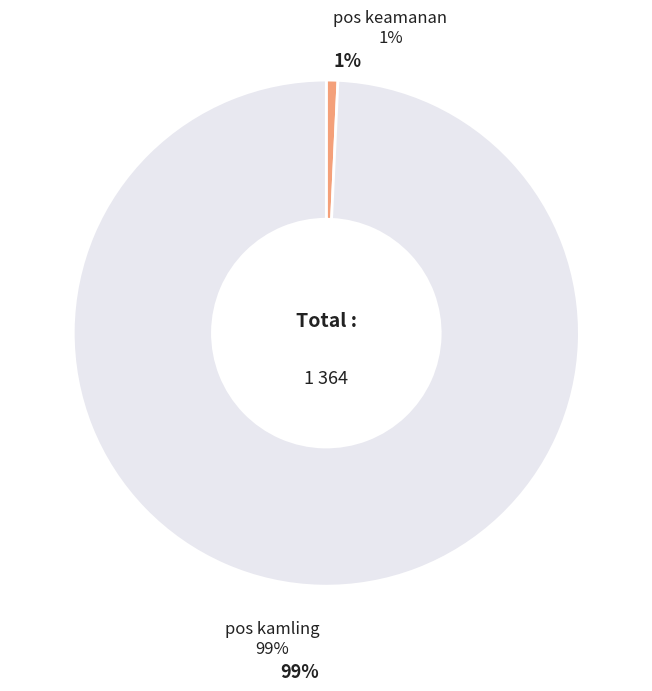

Is it true that pos keamanan is 1% of the pie?

True